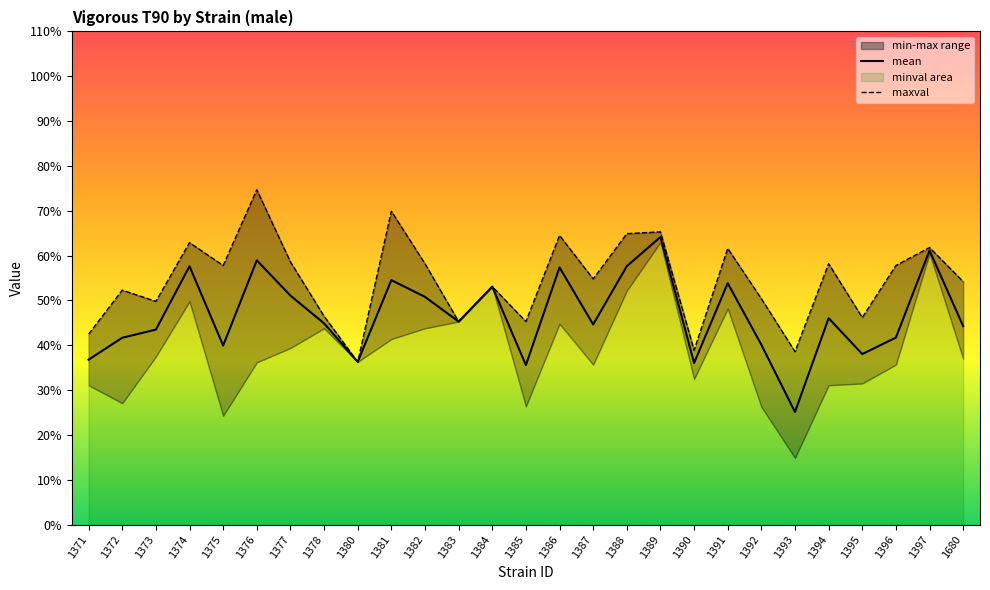

True or false: mean and maxval intersect in this chart.

False